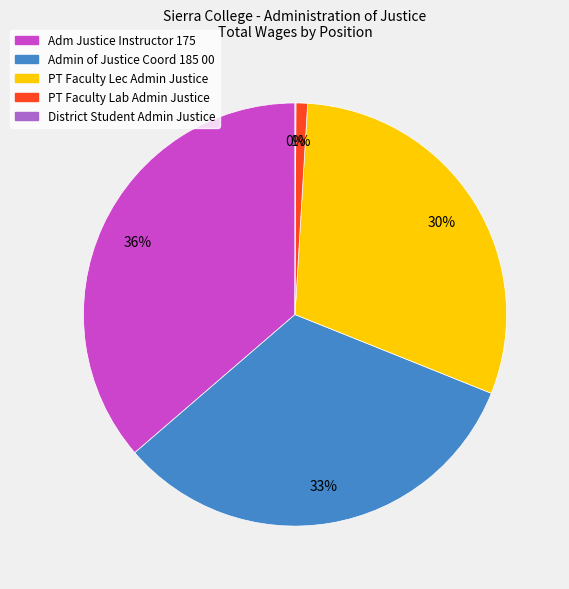

To the nearest percent, what portion does PT Faculty Lec Admin Justice represent?

30%